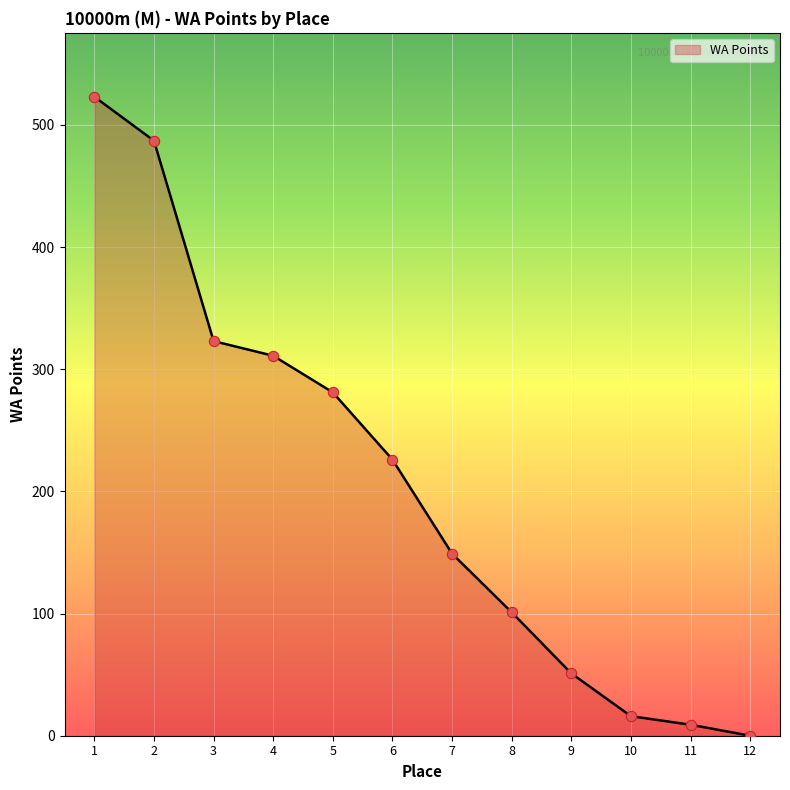

Approximately how many times larger is the value at 6 compared to 3?

0.7